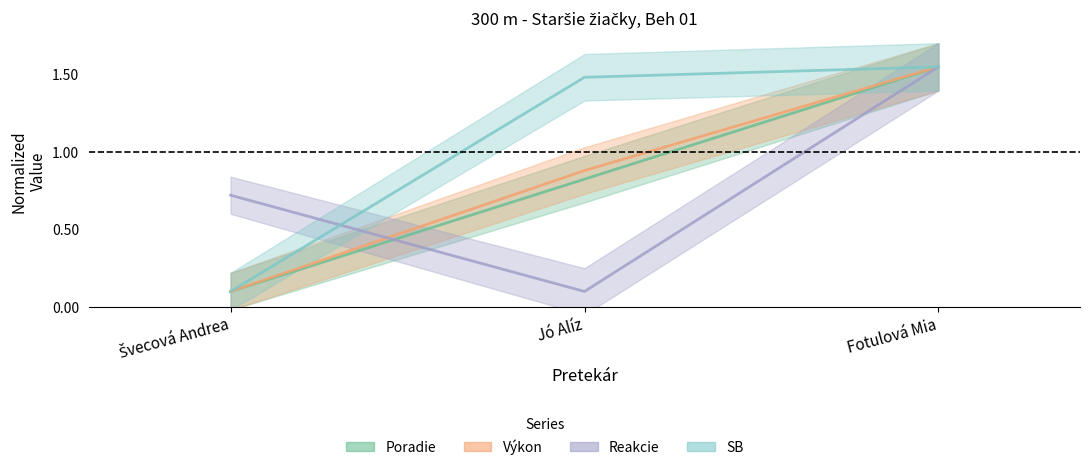

What are all the series names shown in the legend?

Poradie, Výkon, Reakcie, SB